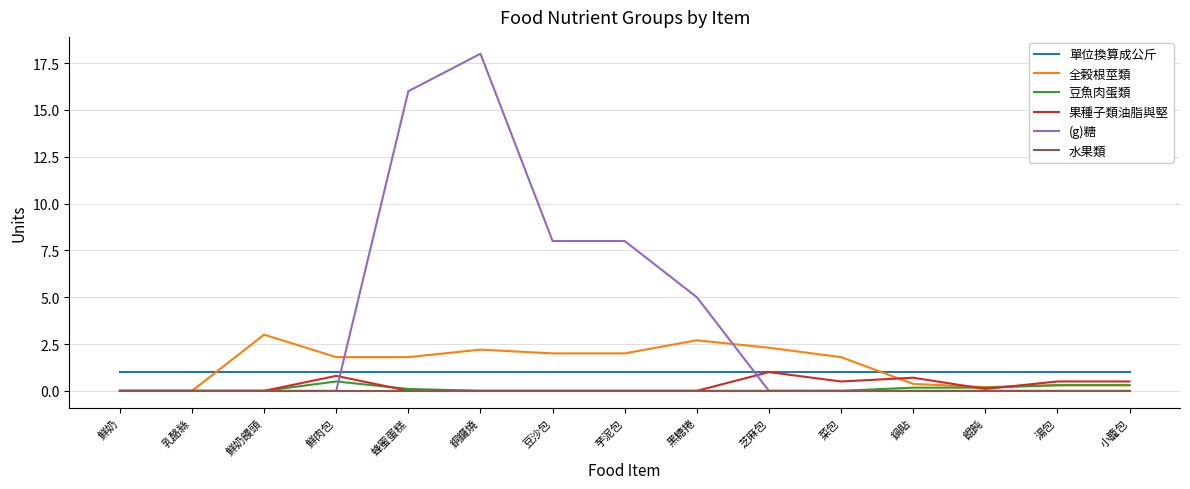

The value of 水果類 at 芝麻包 is 0.0. True or false?

True